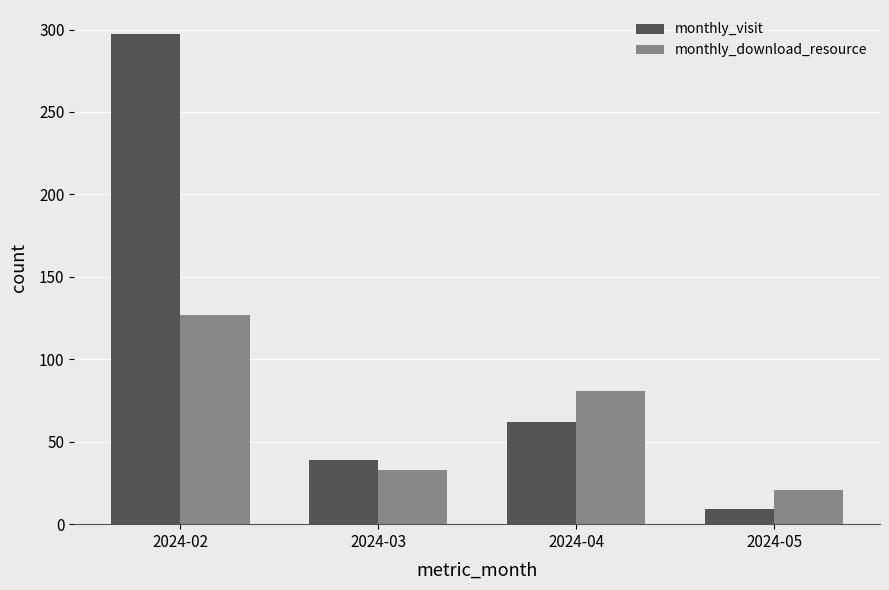

How many bars are there in total?

8